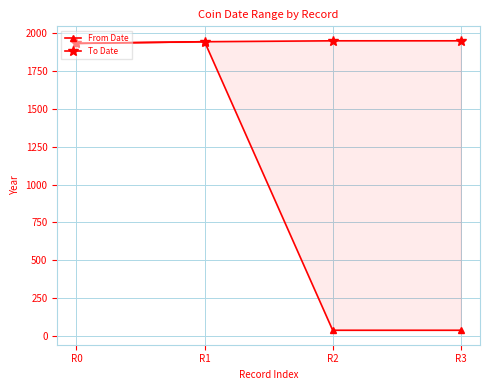

Where is the first local maximum for From Date?

R1